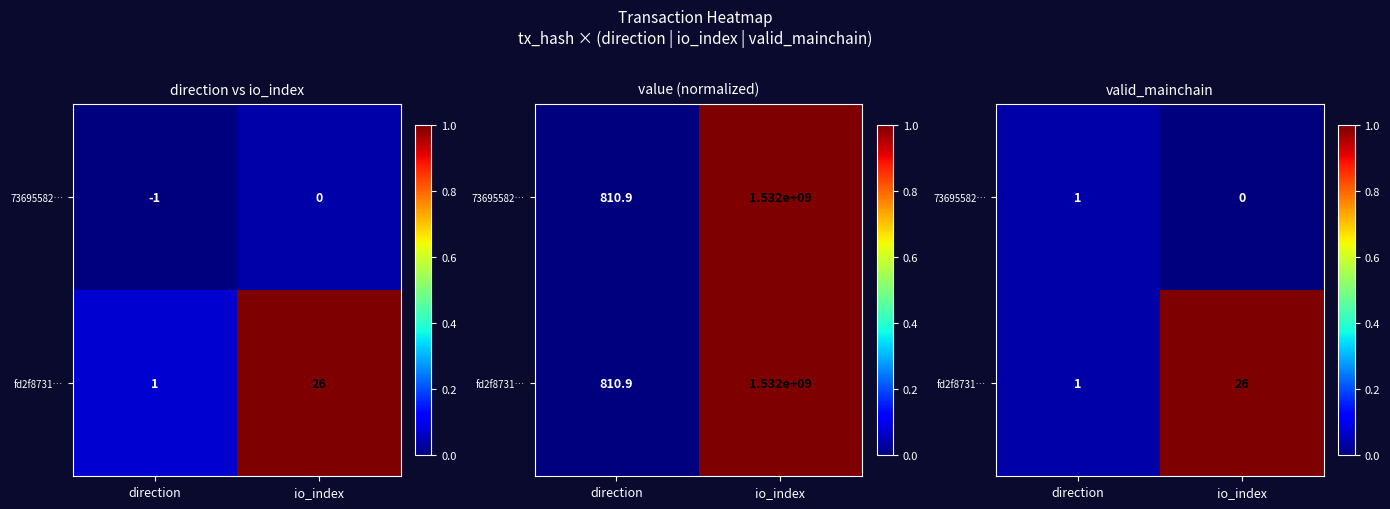

What is the difference between the highest and lowest values at io_index?

1.0